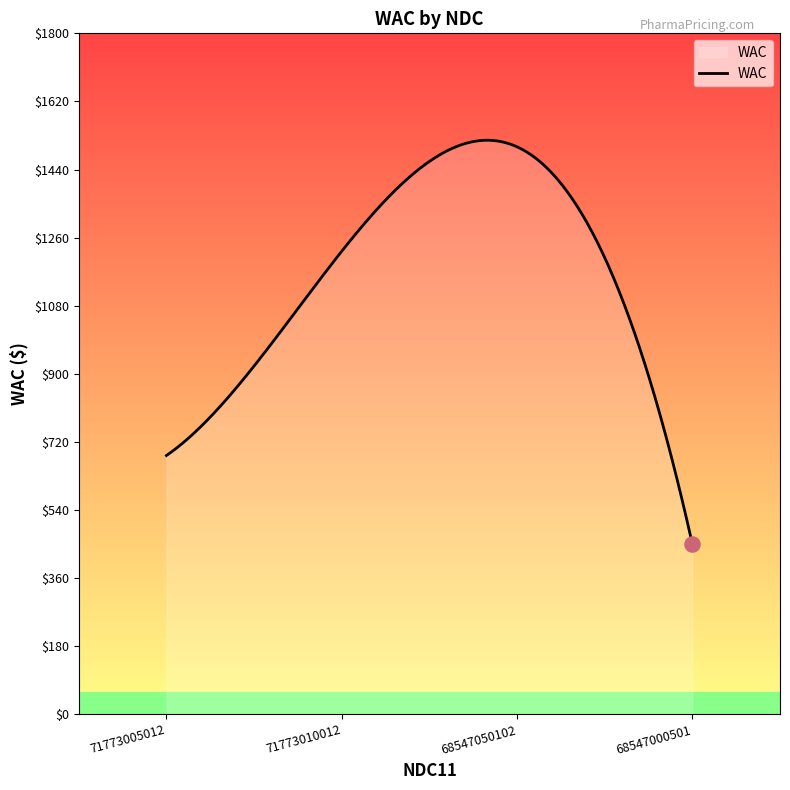

What is the maximum value shown in the chart?

1517.4